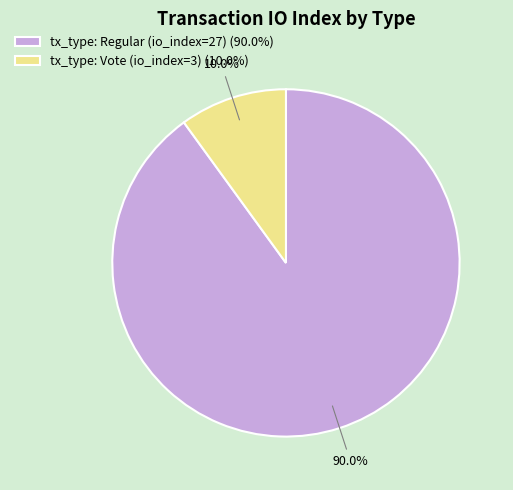

To the nearest percent, what is the average slice percentage?

50%